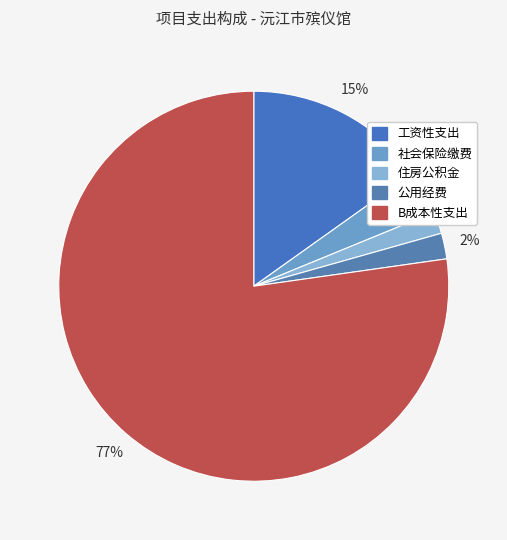

Which category has the biggest portion of the pie?

B成本性支出